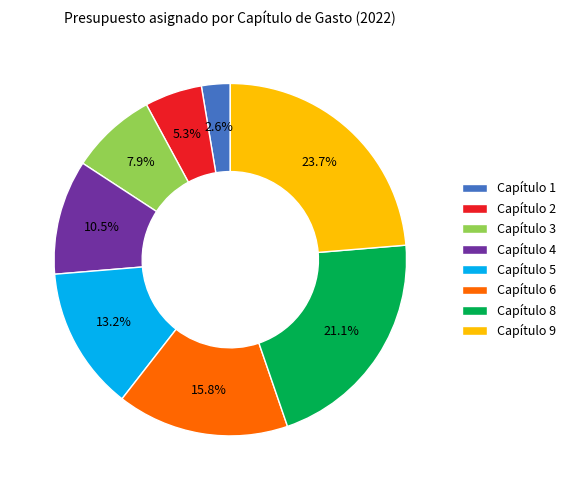

Approximately how many times larger is the value at Capítulo 6 compared to Capítulo 9?

0.7